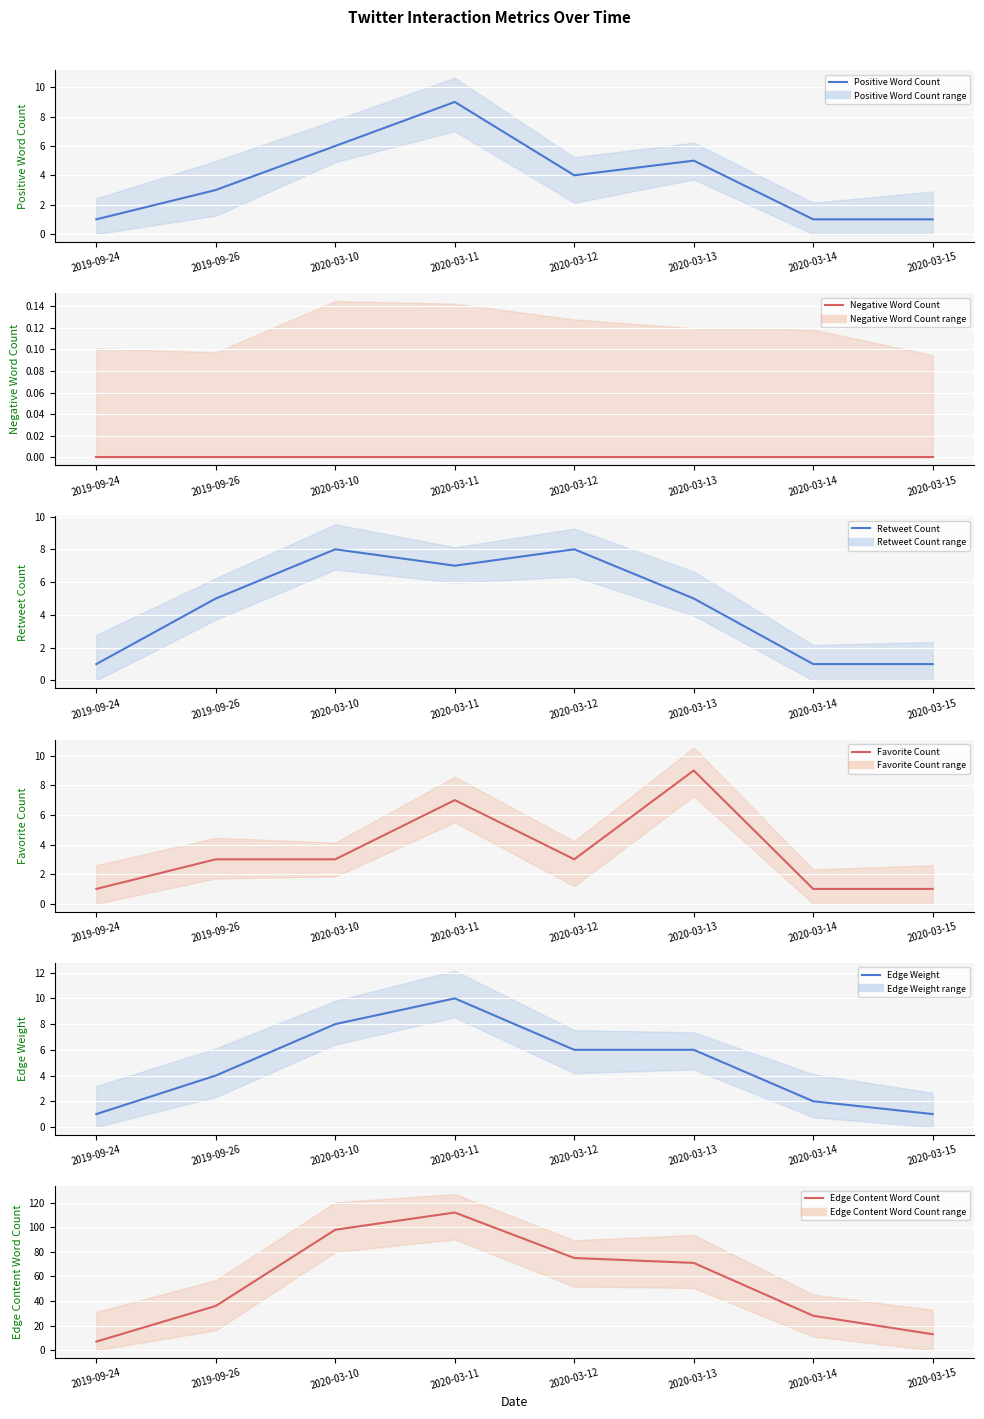

Does the chart display data point markers on the line(s)?

No